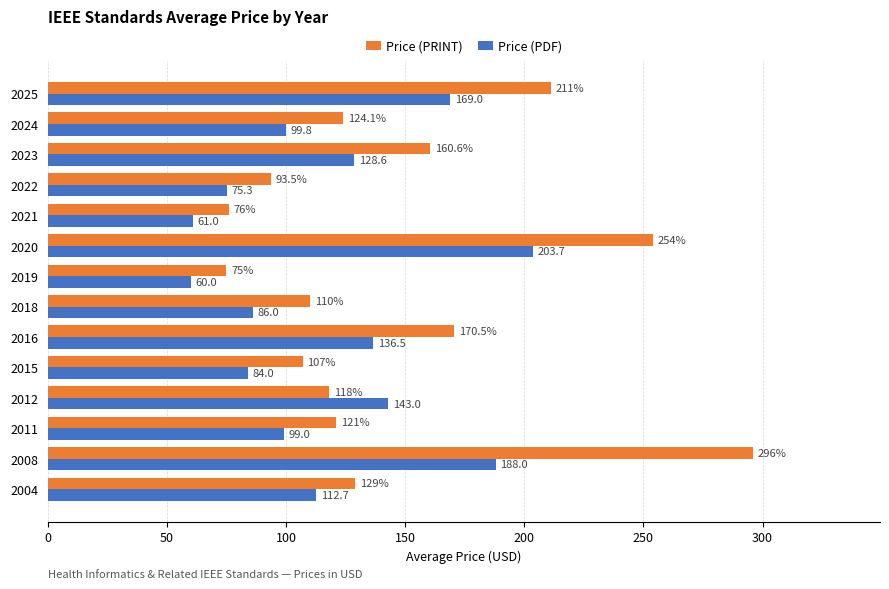

What is the average value of the Price (PRINT) series?

146.1